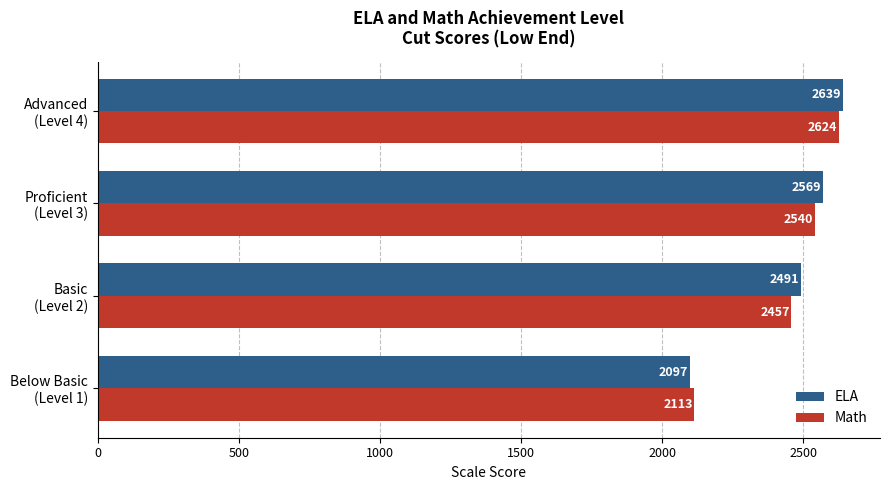

List the series in order of their overall mean, lowest first.

Math, ELA